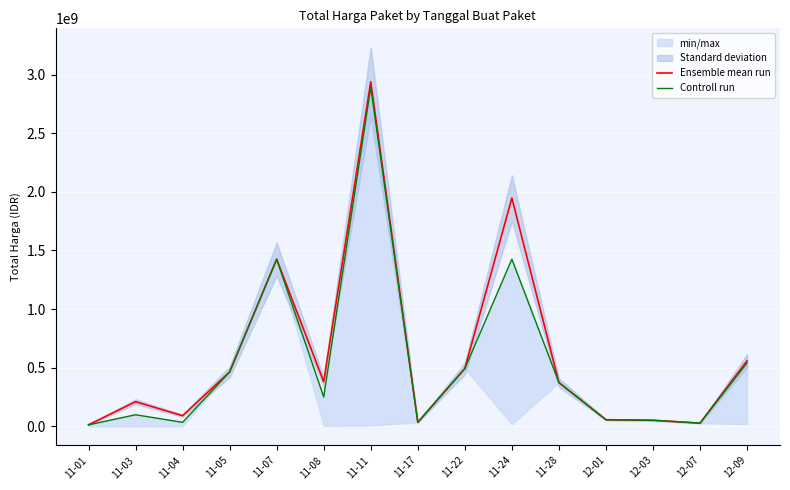

What is the label of the 11th point from the left?

11-28